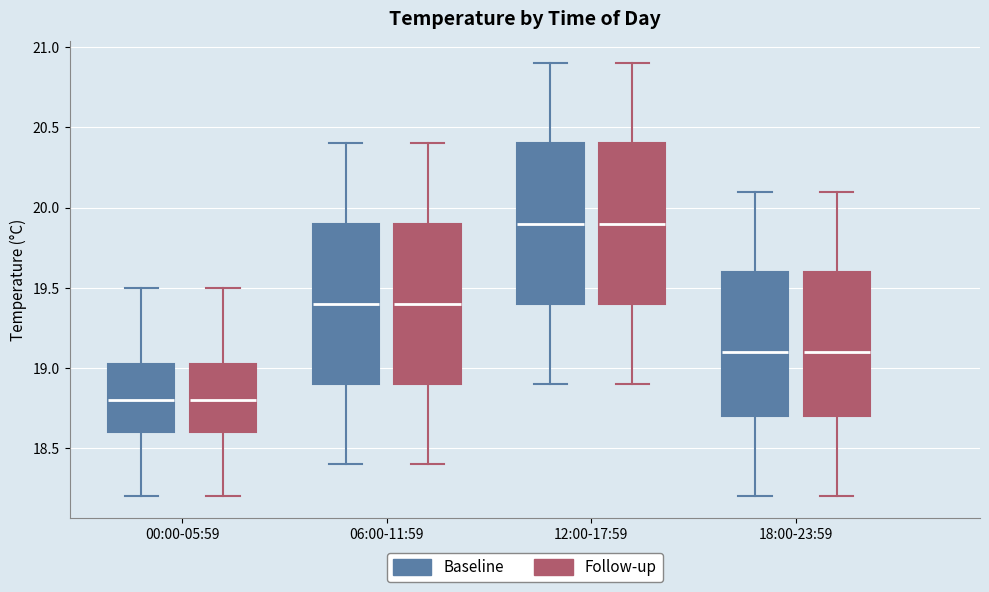

Reading left to right, read every box against the y-axis: the position of its median line, the range the box covers, and the ends of its whiskers. The values are not printed on the chart, so give them approximately, as read against the axis.

00:00-05:59 (Baseline): median 18.80, box 18.60 to 19.05, whiskers 18.20 to 19.50
00:00-05:59 (Follow-up): median 18.80, box 18.60 to 19.05, whiskers 18.20 to 19.50
06:00-11:59 (Baseline): median 19.40, box 18.90 to 19.90, whiskers 18.40 to 20.40
06:00-11:59 (Follow-up): median 19.40, box 18.90 to 19.90, whiskers 18.40 to 20.40
12:00-17:59 (Baseline): median 19.90, box 19.40 to 20.40, whiskers 18.90 to 20.90
12:00-17:59 (Follow-up): median 19.90, box 19.40 to 20.40, whiskers 18.90 to 20.90
18:00-23:59 (Baseline): median 19.10, box 18.70 to 19.60, whiskers 18.20 to 20.10
18:00-23:59 (Follow-up): median 19.10, box 18.70 to 19.60, whiskers 18.20 to 20.10